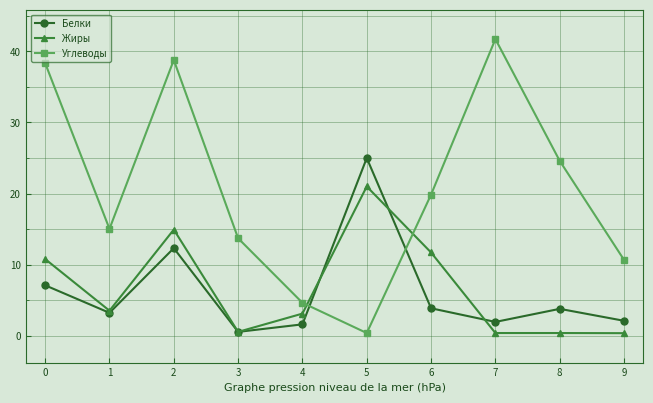

What is the value of the Белки point at the 6th from the left?

25.0